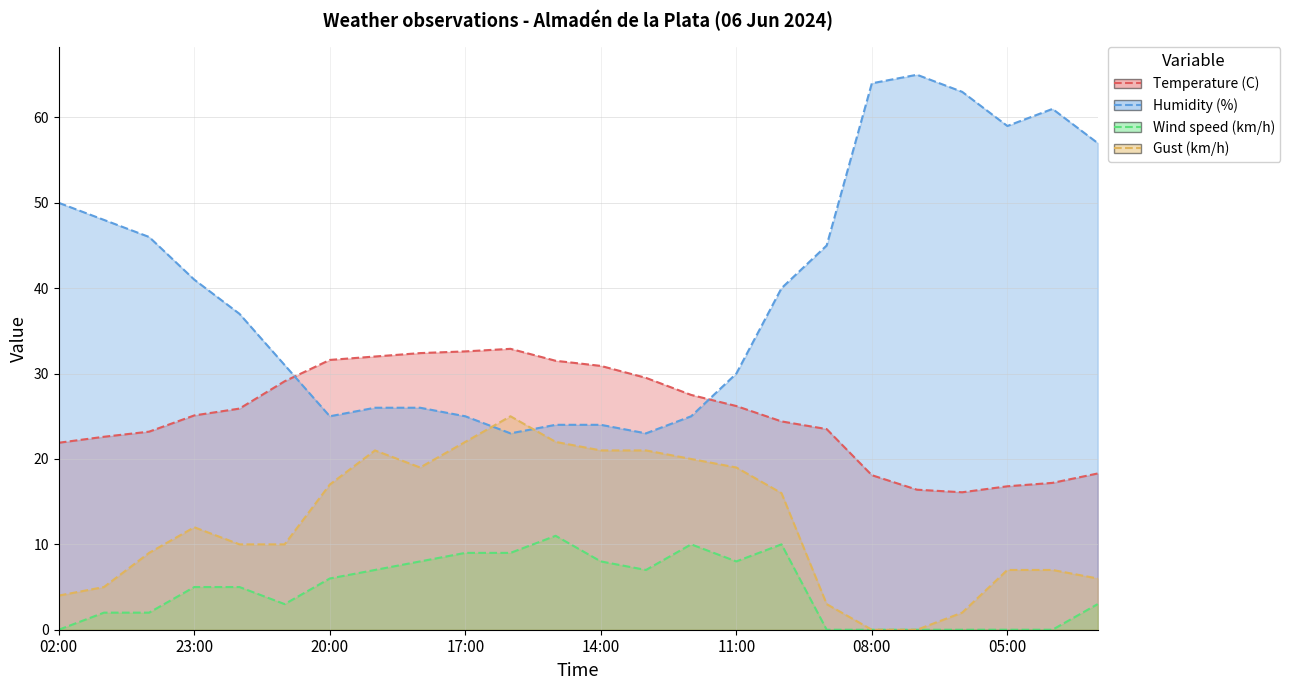

What is the label of the 1st point from the left?

02:00